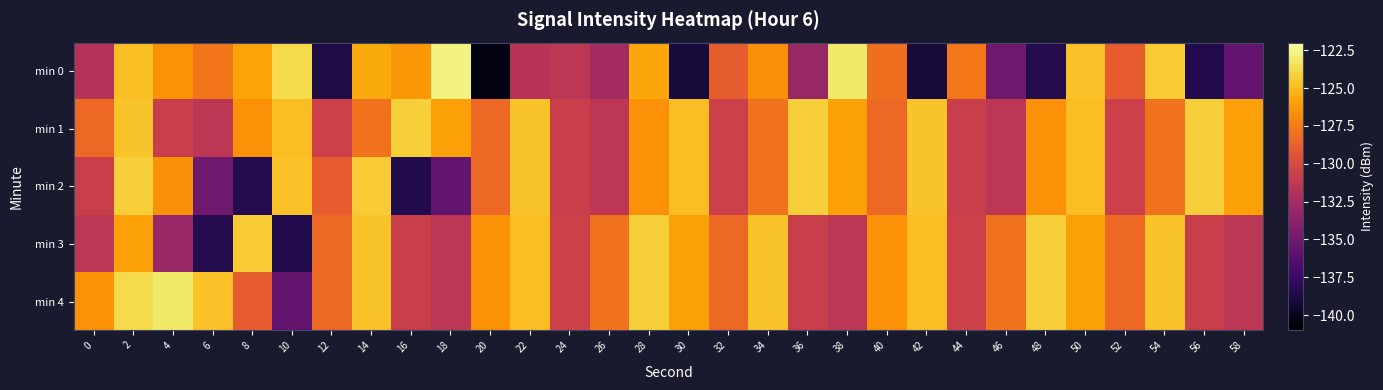

Rank the series at 50 from lowest to highest value.

min 3, min 4, min 1, min 2, min 0